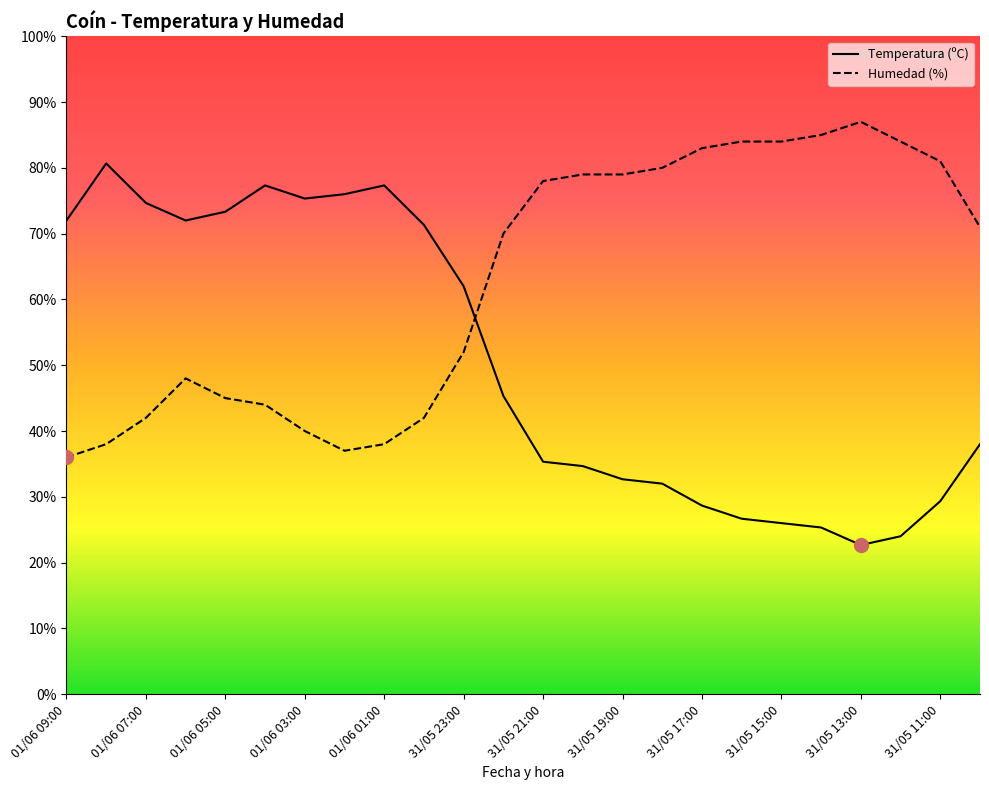

How many data points in Humedad (%) are less than 71?

12